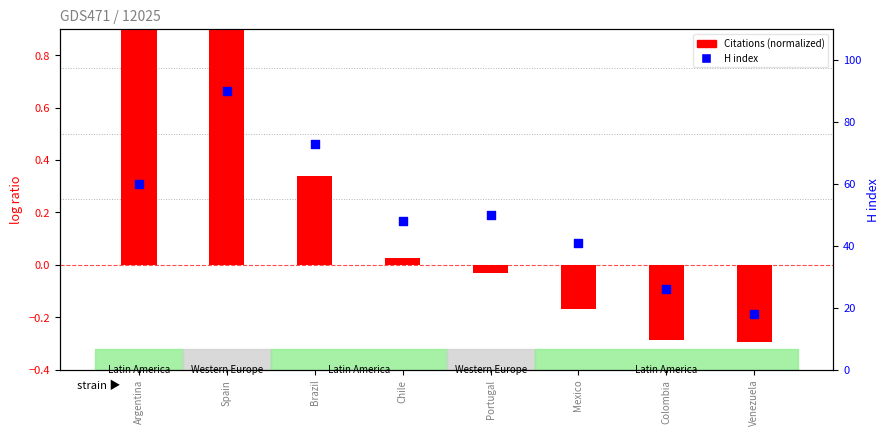

Is the value of Citations (normalized) at Venezuela greater than the value of H index (percentile rank) at Colombia?

No